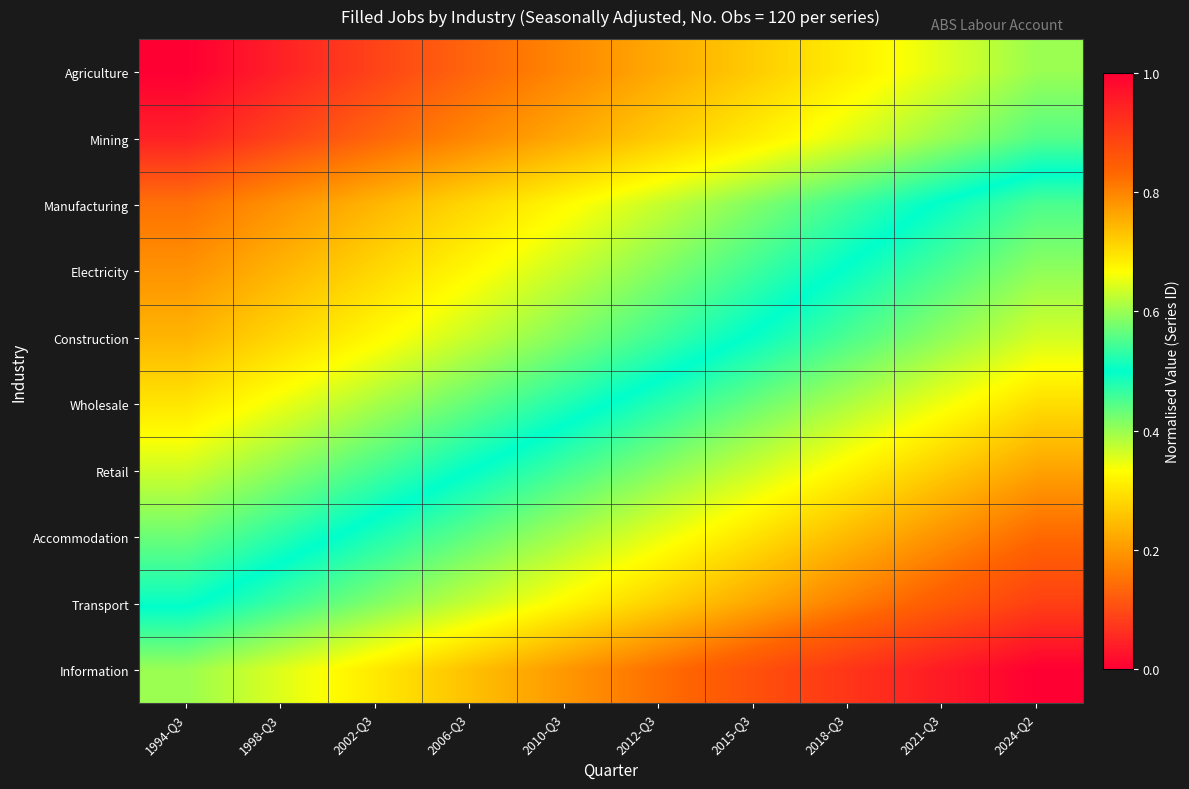

Rank the series by their maximum value, from highest to lowest.

Information, Transport, Accommodation, Retail, Wholesale, Construction, Electricity, Manufacturing, Mining, Agriculture